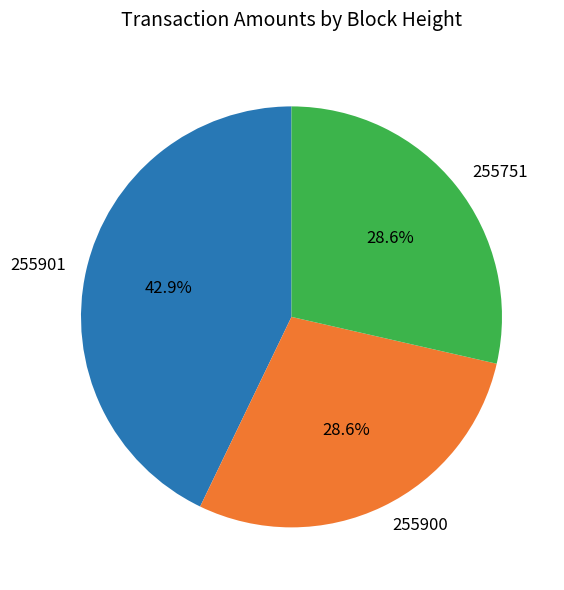

Which slice is the largest?

255901